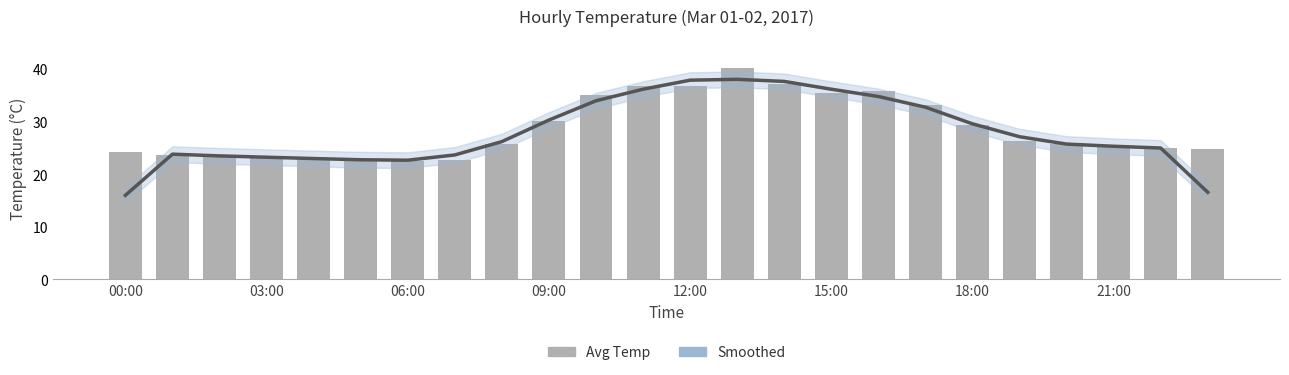

What is the difference between the highest and lowest values at 15:00?

0.6